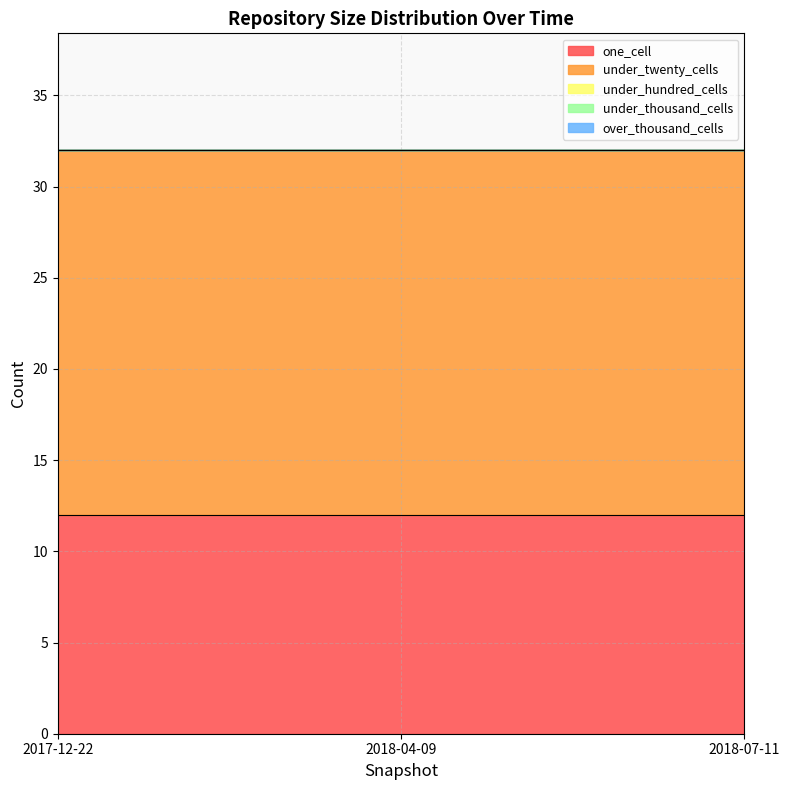

Reading left to right, extract all data points from this chart.

one_cell: 12	12	12
under_twenty_cells: 20	20	20
under_hundred_cells: 0	0	0
under_thousand_cells: 0	0	0
over_thousand_cells: 0	0	0